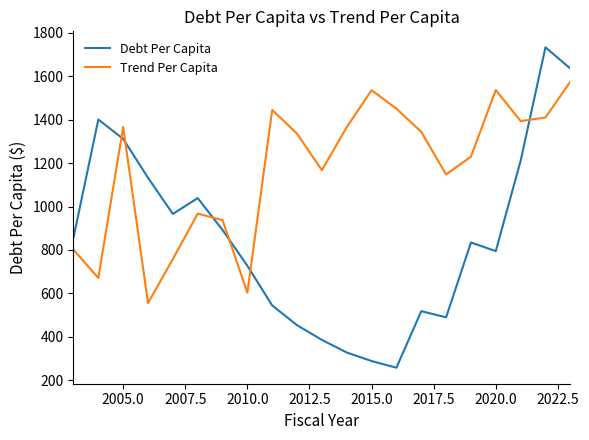

What are all the series names shown in the legend?

Debt Per Capita, Trend Per Capita